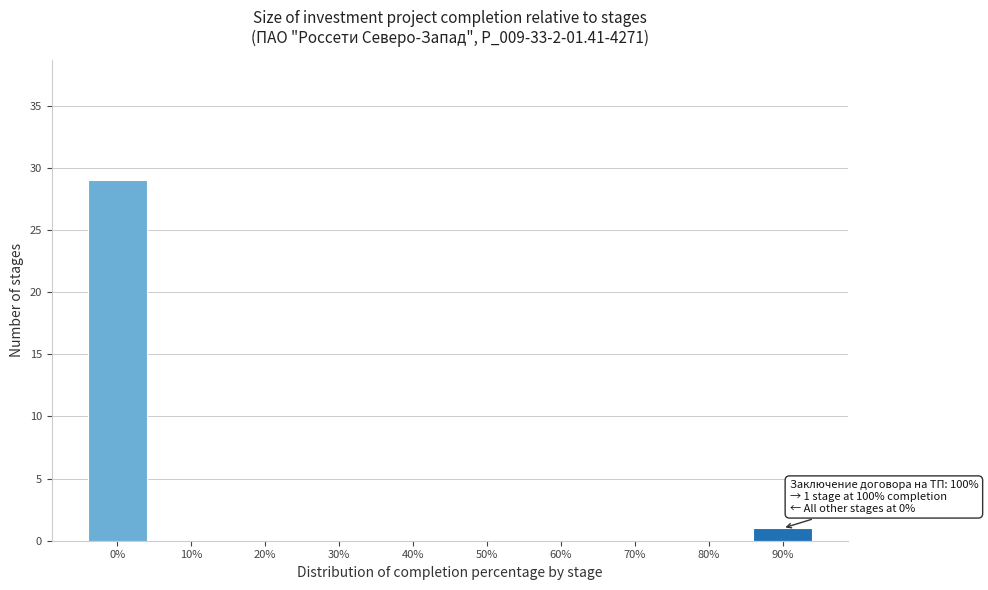

Reading left to right, what are all the values shown in this chart?

0%=29	10%=0	20%=0	30%=0	40%=0	50%=0	60%=0	70%=0	80%=0	90%=1